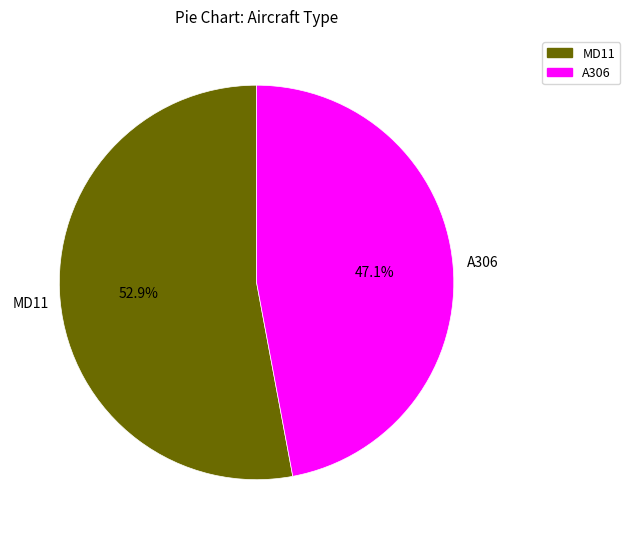

What percentage is the MD11 slice, to the nearest percent?

53%